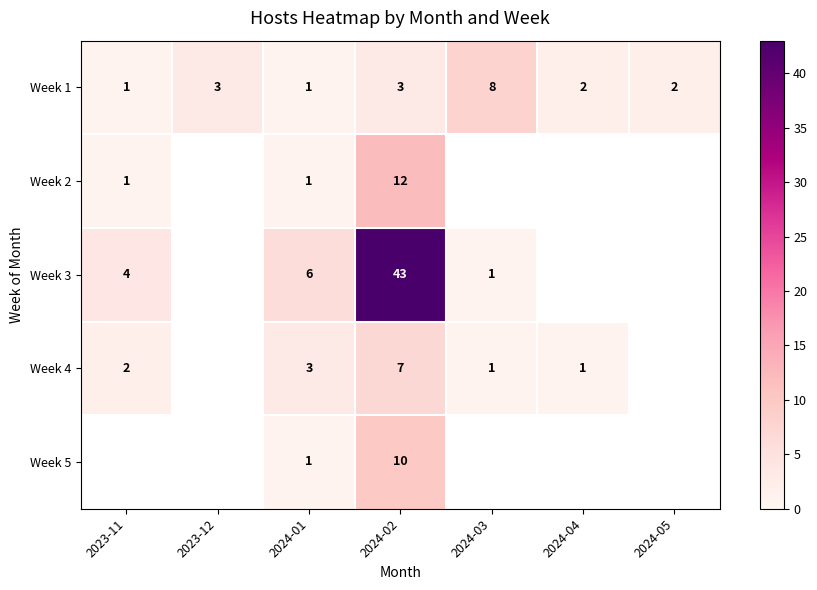

What is the average value of the Week 1 series?

3